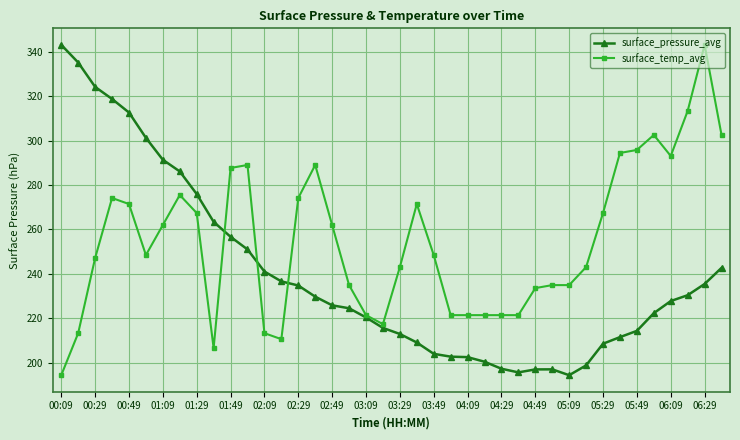

After their last crossing, which series has the higher values: surface_pressure_avg or surface_temp_avg?

surface_temp_avg